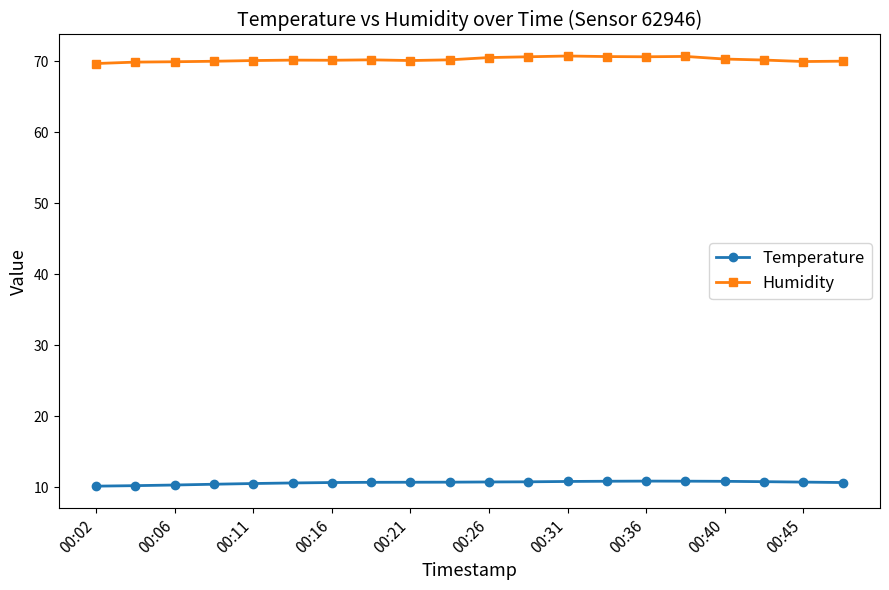

What is the greatest value displayed?

70.7